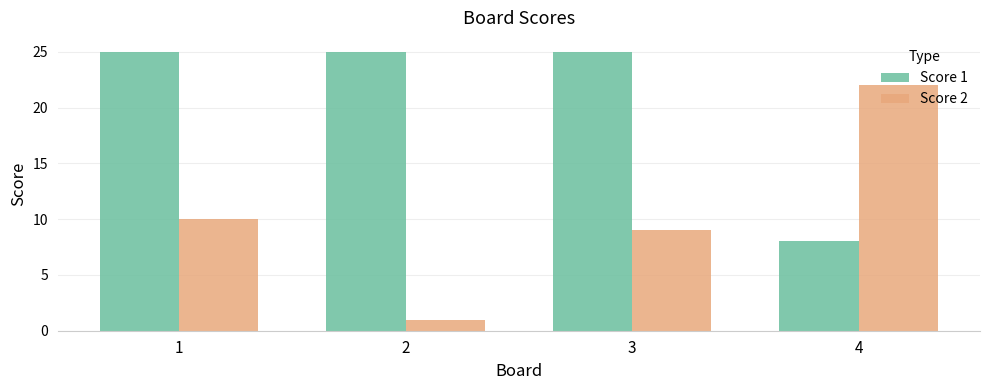

What is the total value across all series at 4?

30